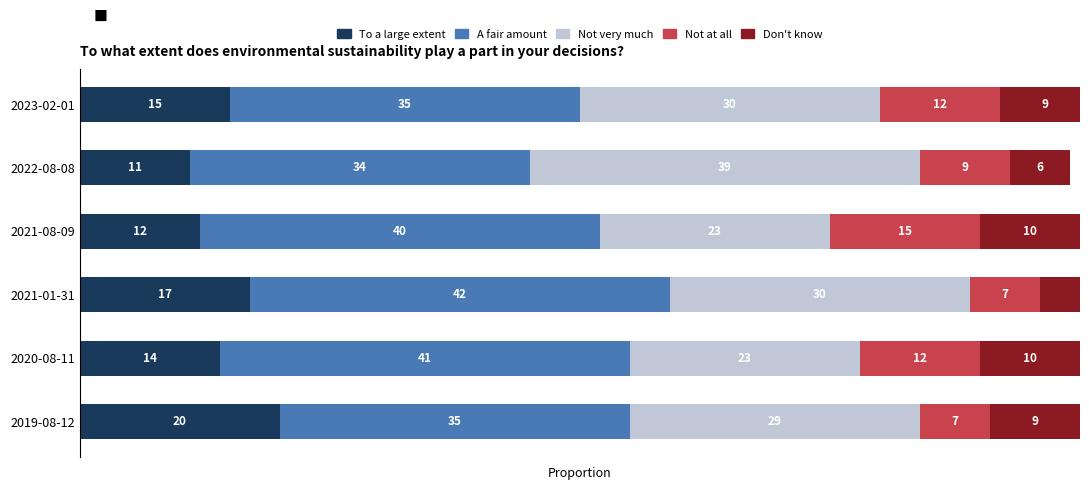

Which series has the largest total across all categories?

A fair amount